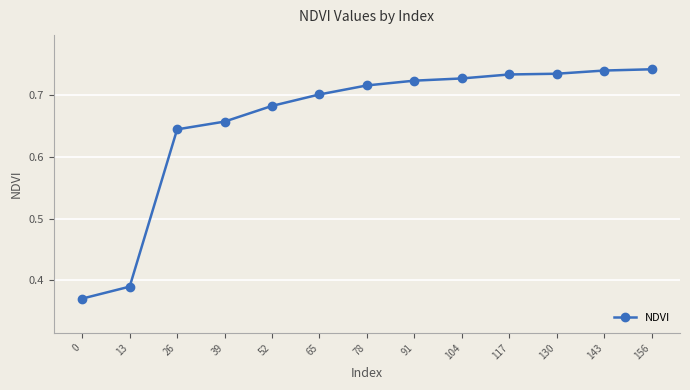

What is the sum of the values at 39 and 143?

1.4